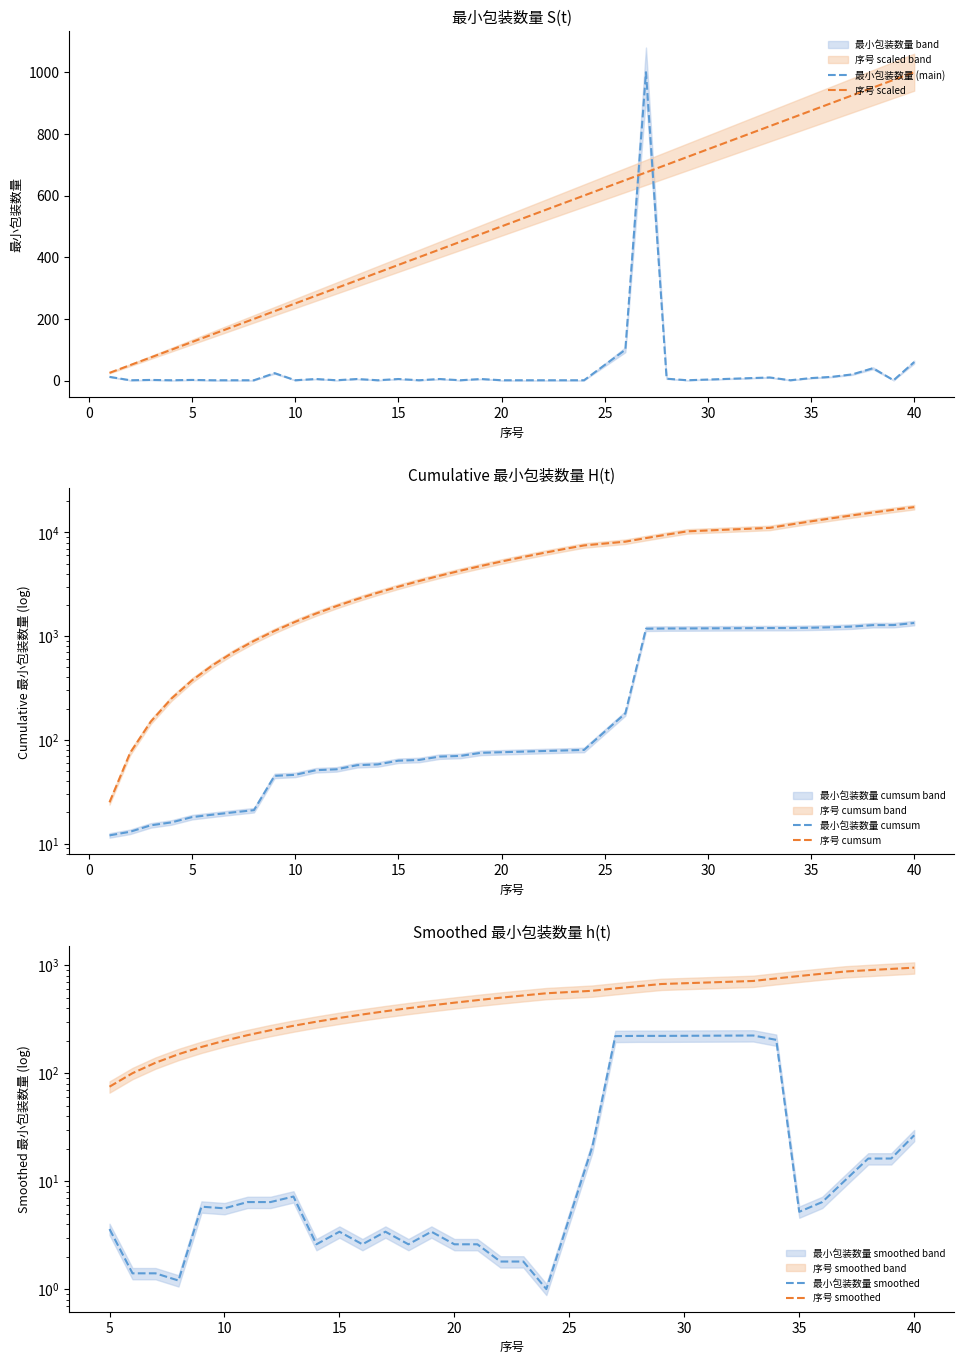

Rank the series by their maximum value, from lowest to highest.

最小包装数量, 序号